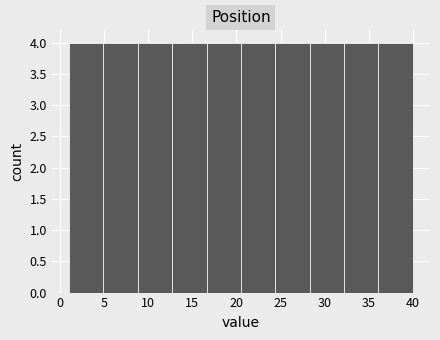

Reading left to right, list every bar in this chart as the range it spans on the x-axis followed by its height. Neither the bar edges nor the heights are printed on the chart, so give them approximately, as read against the axes.

1.0 to 4.9: 4
4.9 to 8.8: 4
8.8 to 12.7: 4
12.7 to 16.6: 4
16.6 to 20.5: 4
20.5 to 24.4: 4
24.4 to 28.3: 4
28.3 to 32.2: 4
32.2 to 36.1: 4
36.1 to 40.0: 4